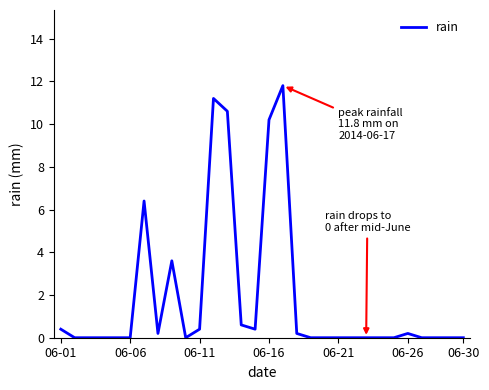

What is the maximum value shown in the chart?

11.8